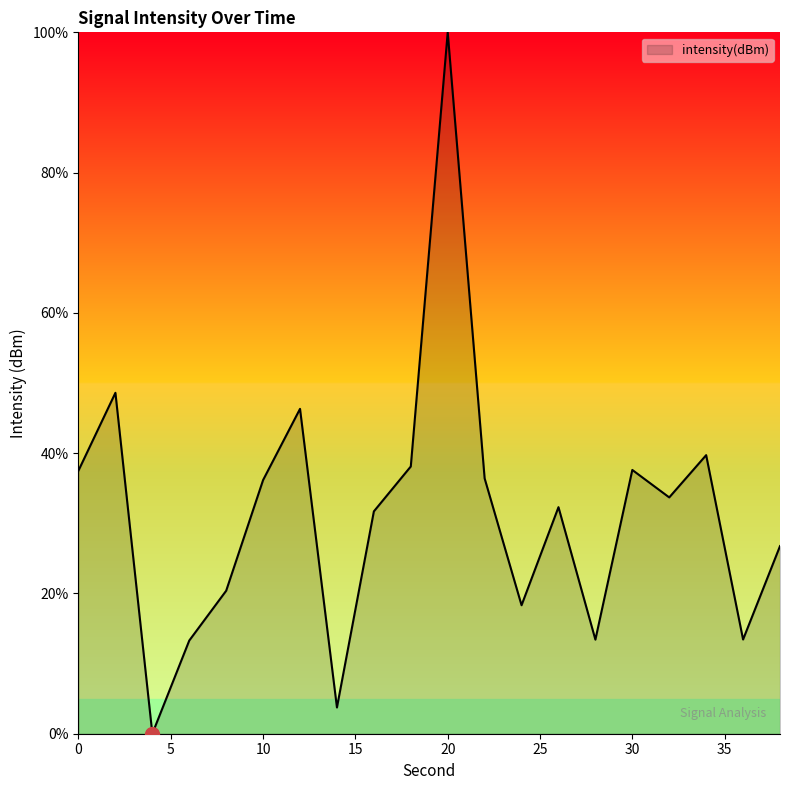

Rank the categories by value from highest to lowest.

20, 2, 12, 34, 18, 30, 0, 22, 10, 32, 26, 16, 38, 8, 24, 36, 28, 6, 14, 4